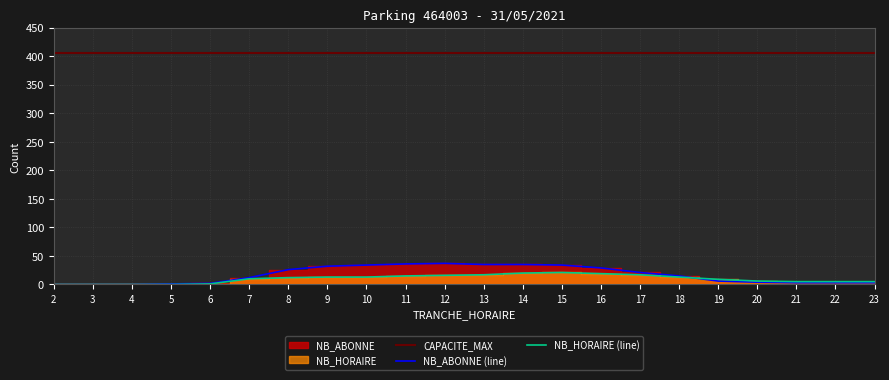

What is the greatest value displayed?

406